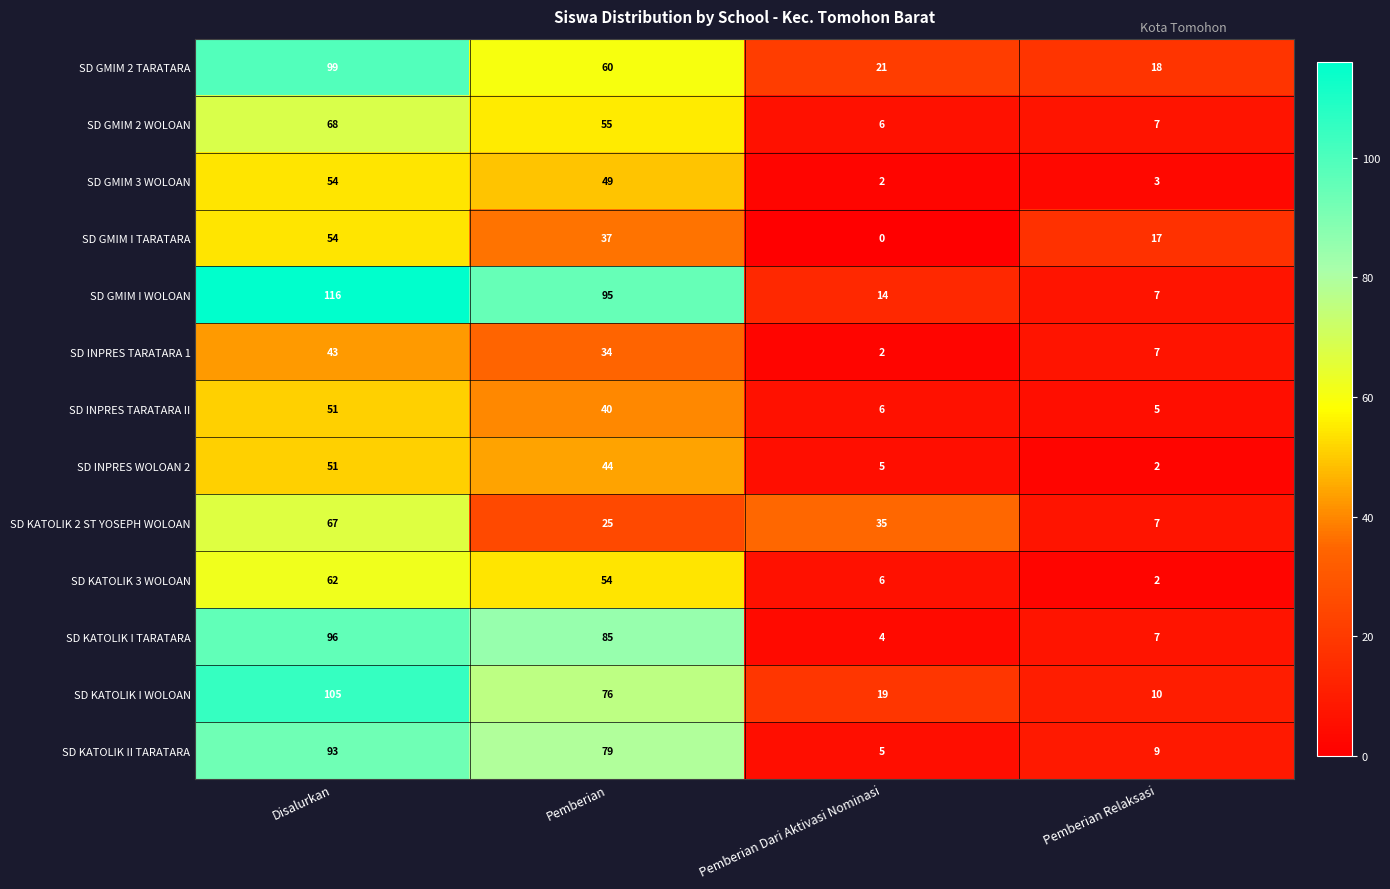

At how many categories does at least one series exceed 71?

2